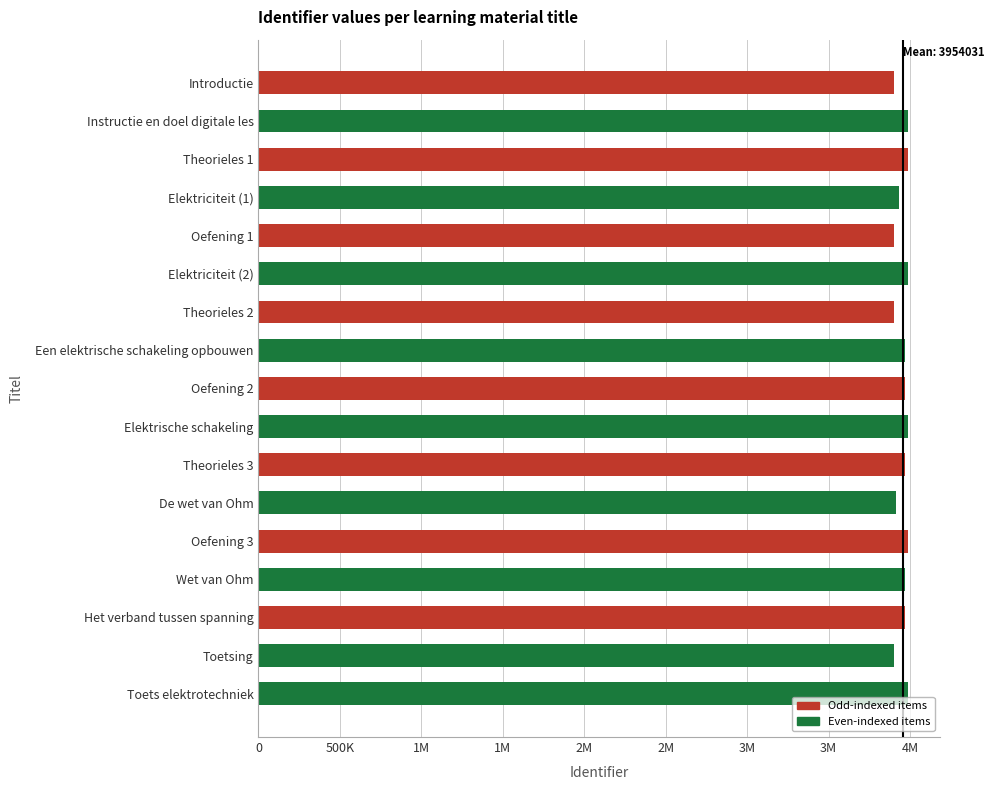

What is the minimum value shown in the chart?

3902539